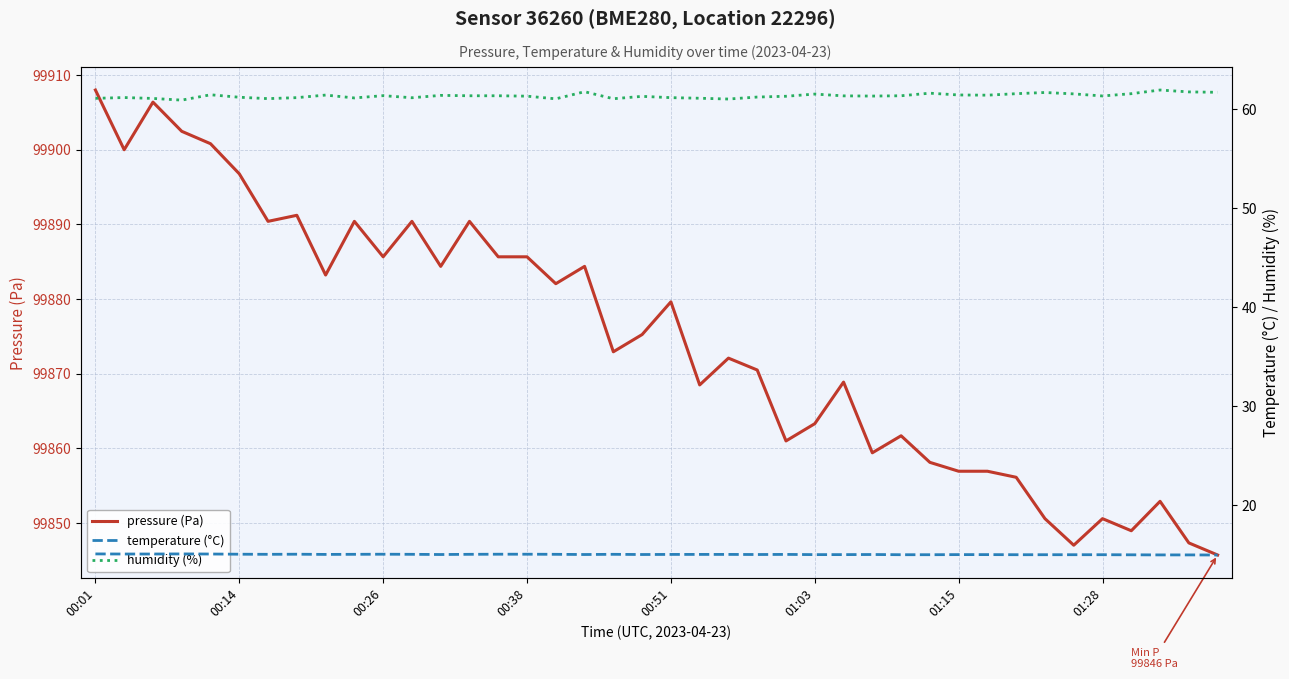

What is the lowest value of the pressure (Pa) series?

99845.7